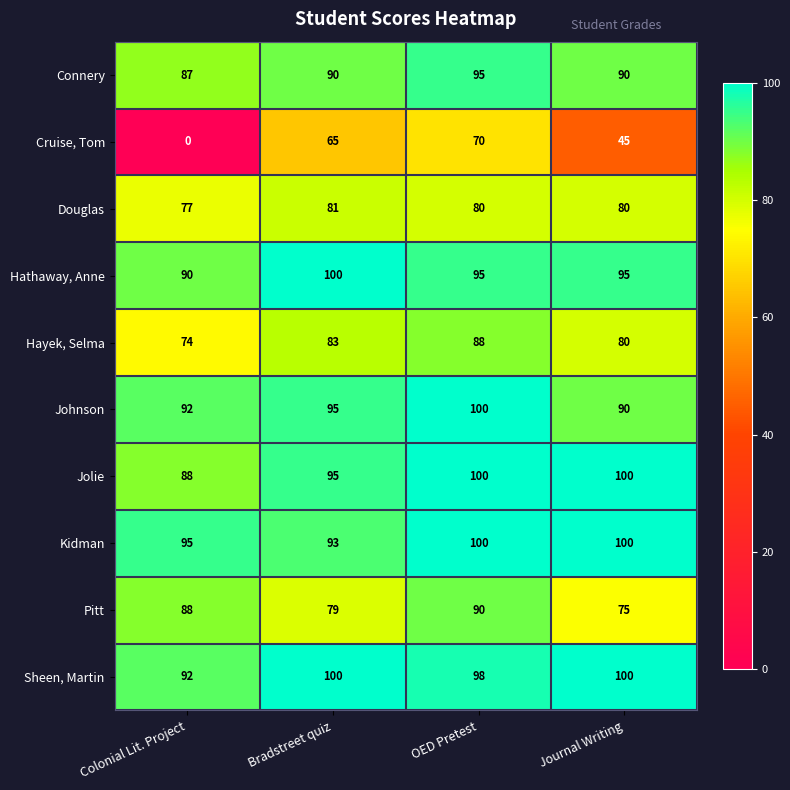

The Kidman series shows 57 at Colonial Lit. Project. True or false?

False